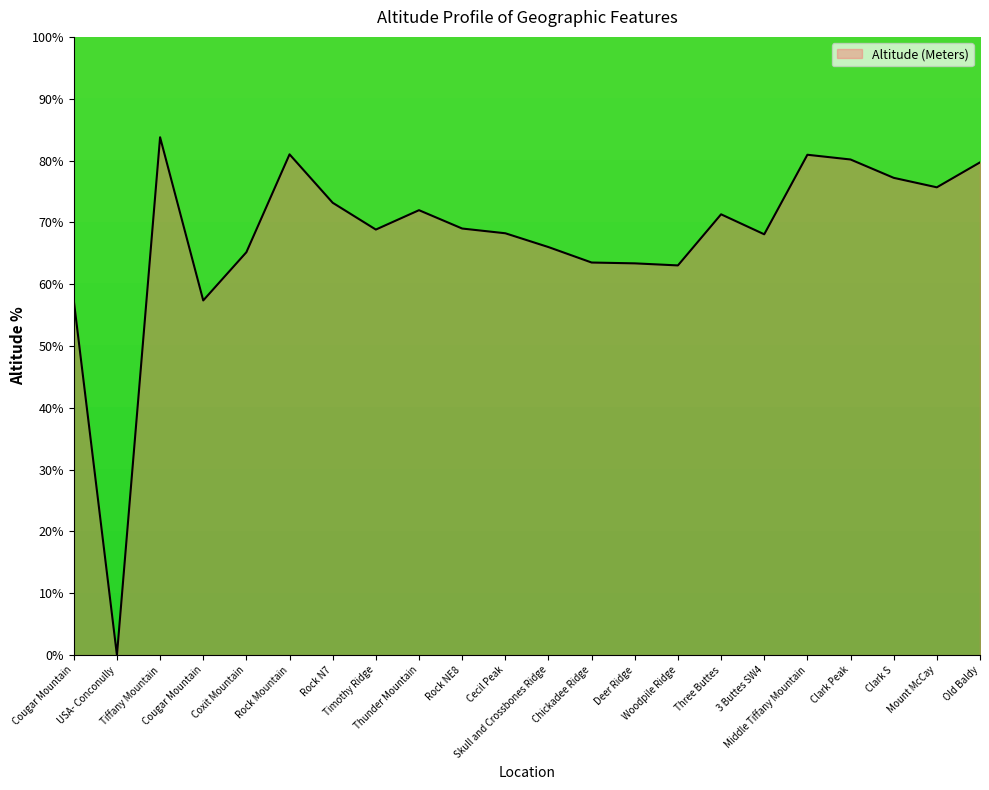

List the labels in order of value, smallest first.

USA- Conconully, Cougar Mountain, Cougar Mountain, Woodpile Ridge, Deer Ridge, Chickadee Ridge, Coxit Mountain, Skull and Crossbones Ridge, 3 Buttes SW4, Cecil Peak, Timothy Ridge, Rock NE8, Three Buttes, Thunder Mountain, Rock N7, Mount McCay, Clark S, Old Baldy, Clark Peak, Middle Tiffany Mountain, Rock Mountain, Tiffany Mountain